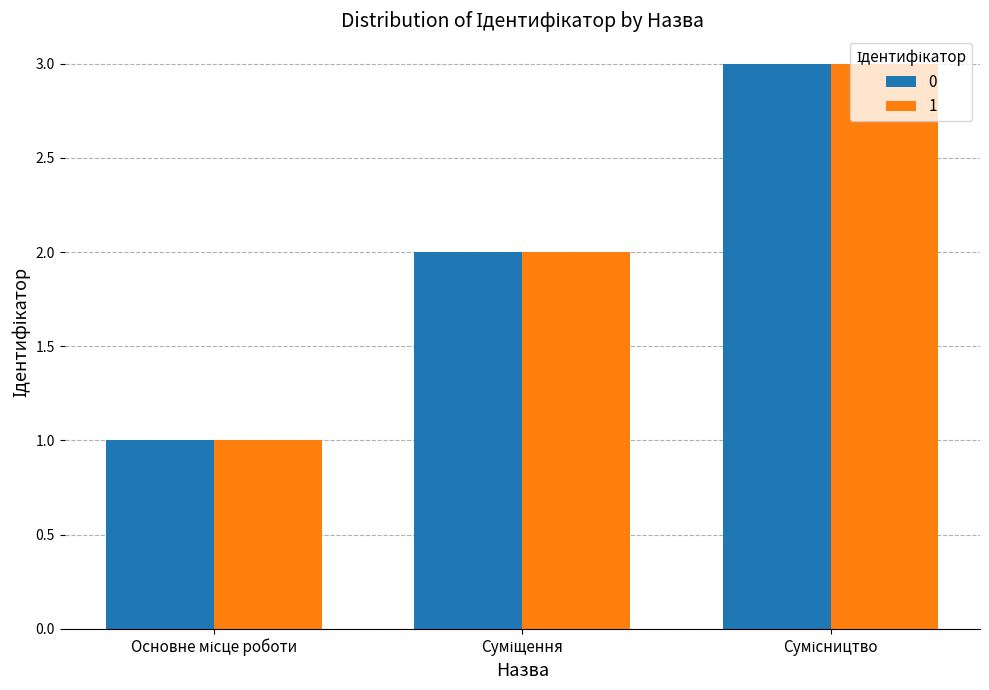

What is the maximum value shown in the chart?

3